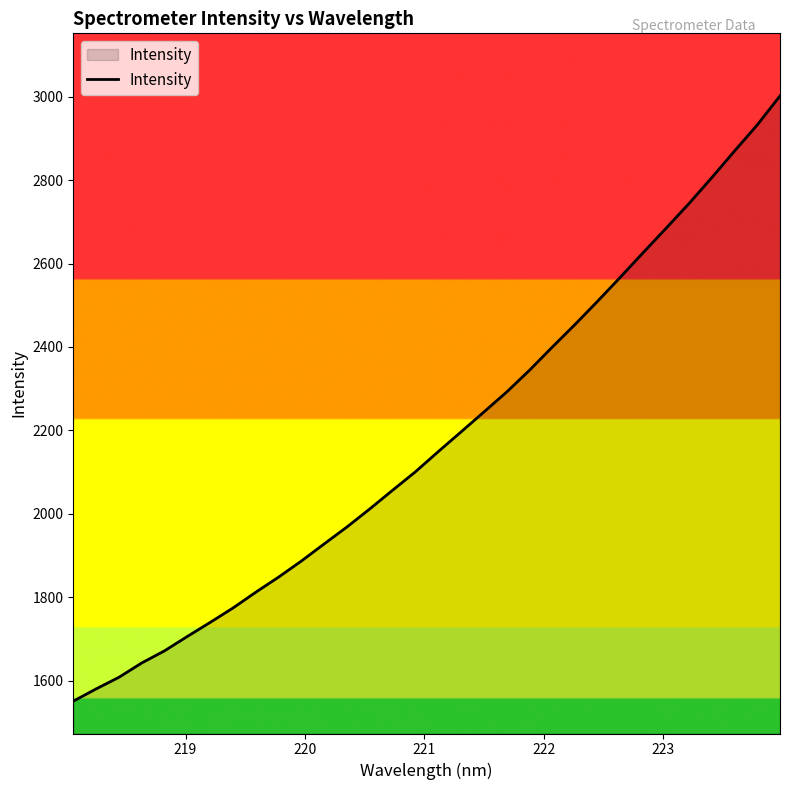

Reading left to right, transcribe all the data shown in this chart.

1550.7	1580.0	1607.9	1642.3	1671.4	1705.9	1739.6	1774.1	1812.0	1848.2	1886.8	1927.9	1968.5	2011.8	2056.5	2100.8	2149.1	2196.3	2244.0	2291.9	2344.0	2399.5	2453.9	2510.2	2567.8	2626.7	2684.7	2743.7	2805.7	2869.6	2932.3	3001.9